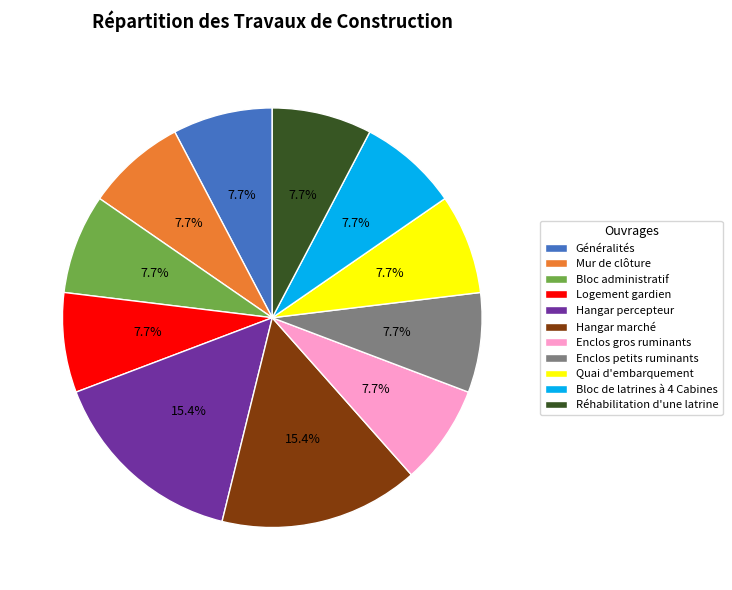

Combined, what portion of the pie is Bloc administratif and Hangar marché?

23.1%